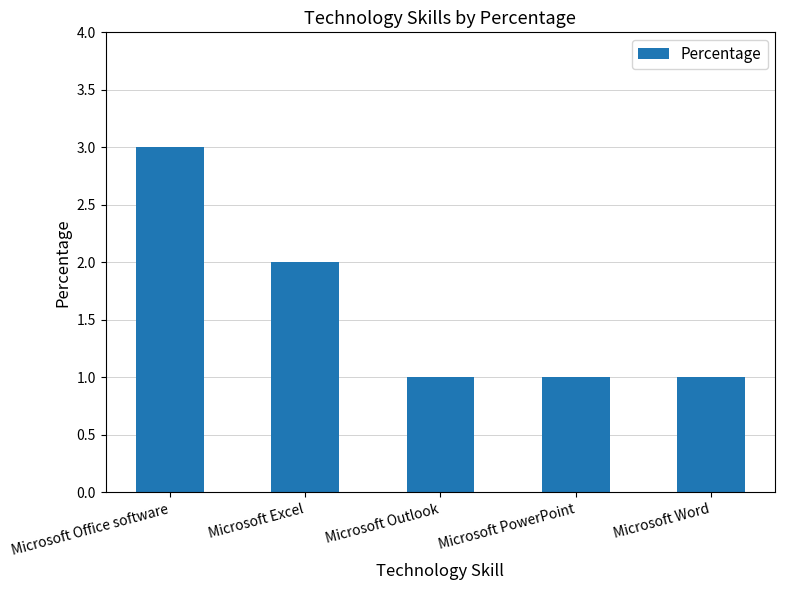

What is the sum of the values at Microsoft Outlook and Microsoft Office software?

4